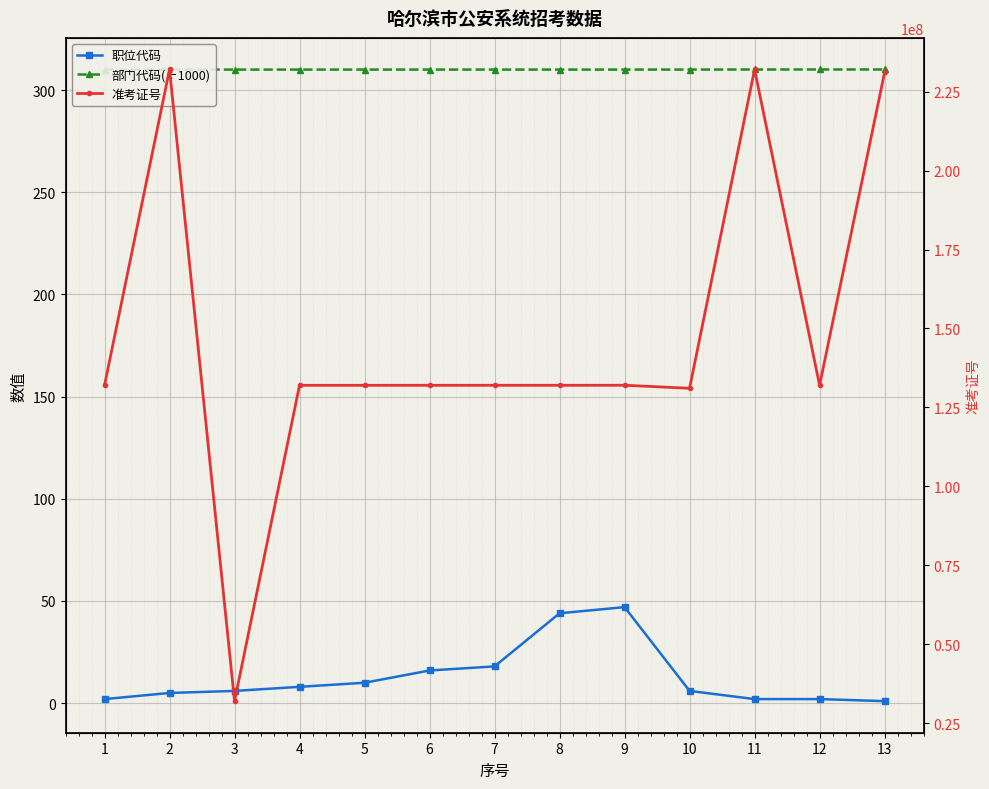

How many lines are shown in the chart?

3